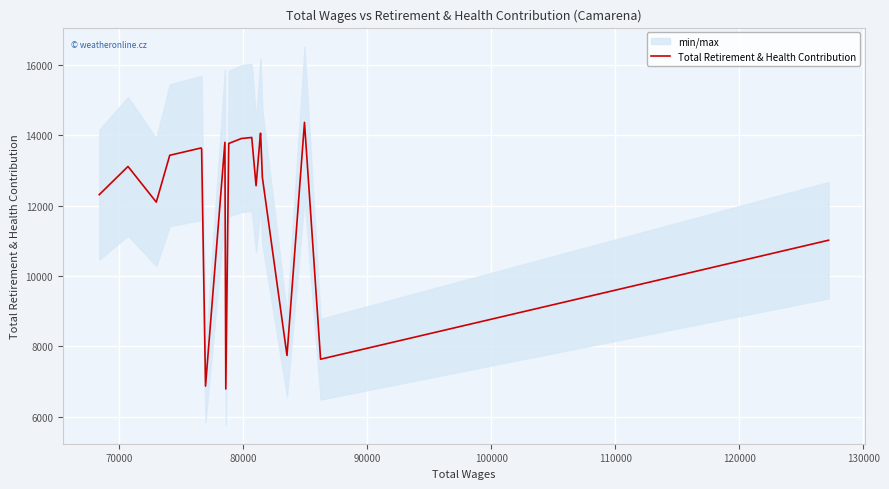

What is the minimum value for Total Retirement & Health Contribution?

6791